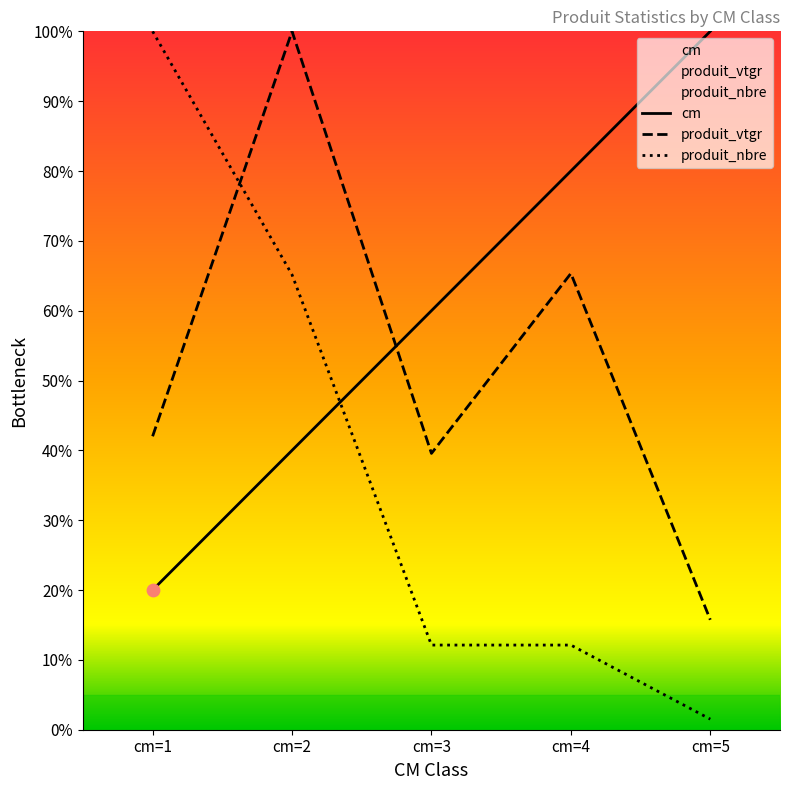

Which series reaches the maximum Y coordinate?

cm